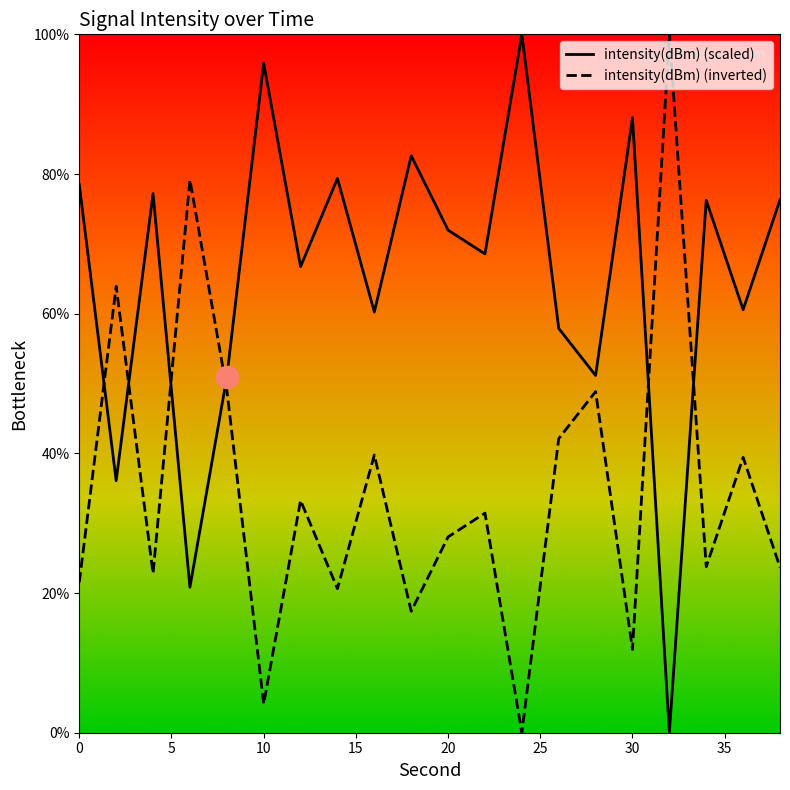

What is the difference between the intensity(dBm) (inverted) values at 10 and 0?

17.4